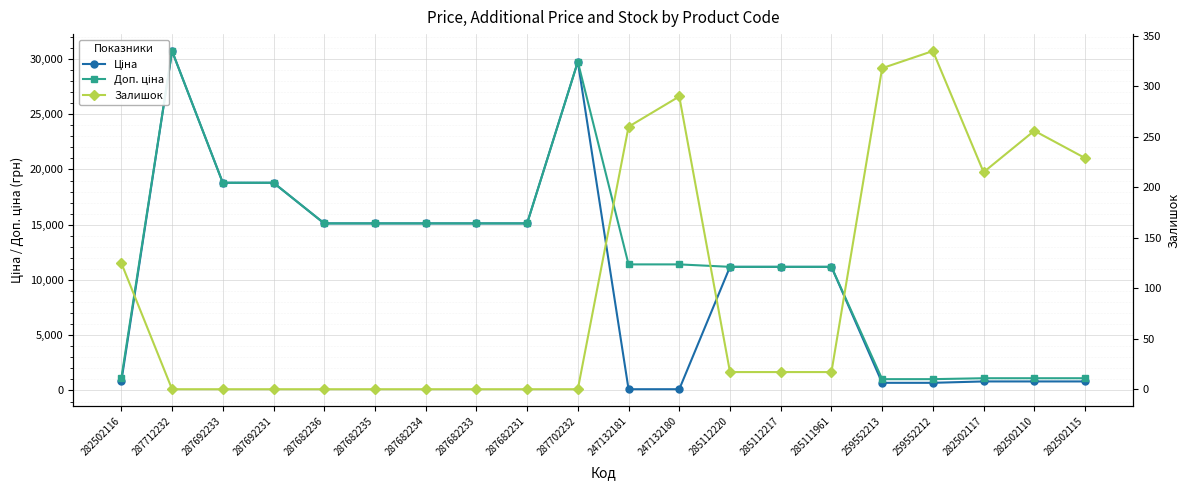

What position from the right is 247132181?

10